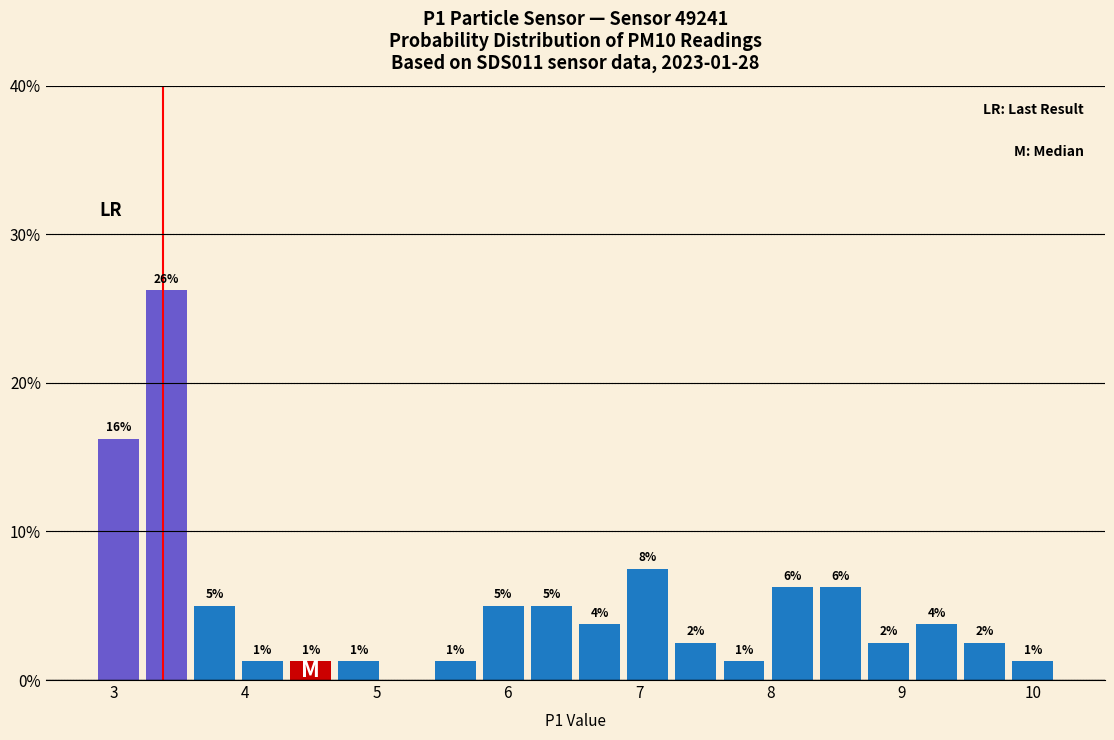

Around what value on the x-axis is the tallest bar? Give the approximate position of its centre, as read against the axis.

3.4